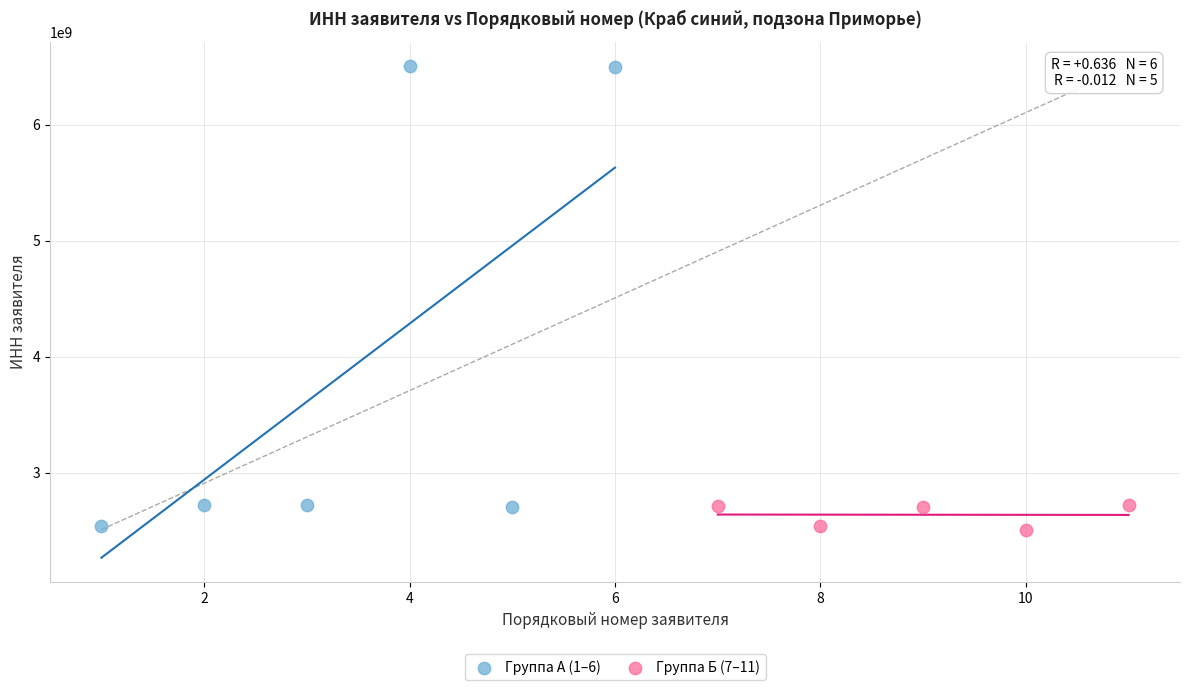

Which series reaches the maximum Y coordinate?

Группа А (1–6)